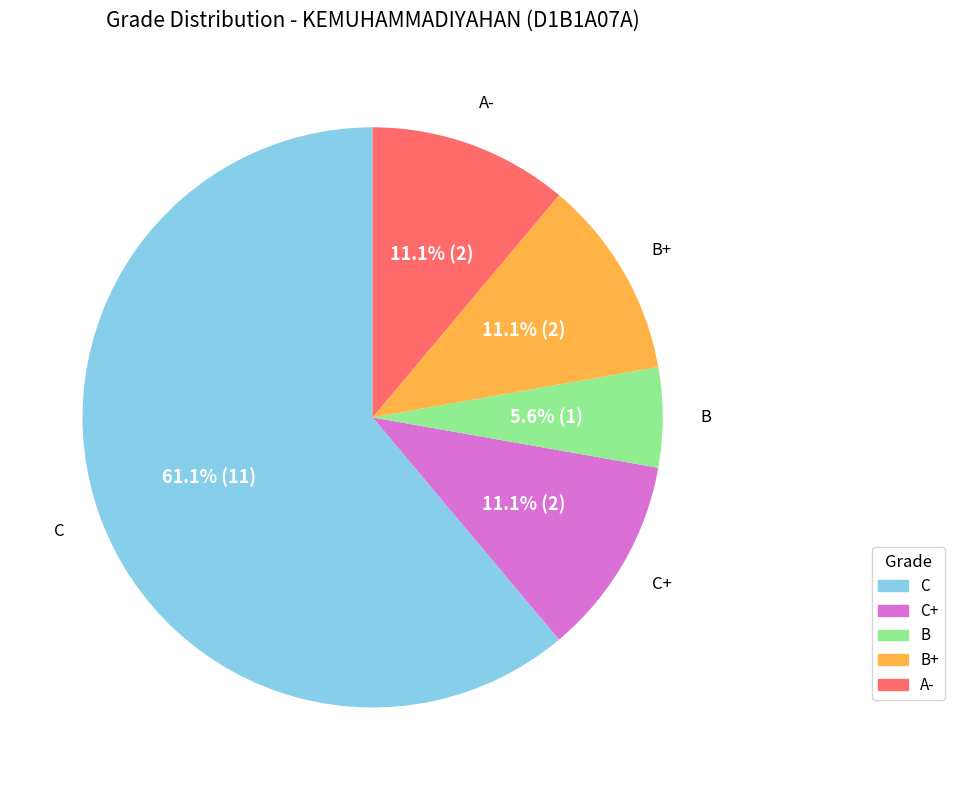

Is there a majority slice in this chart?

Yes